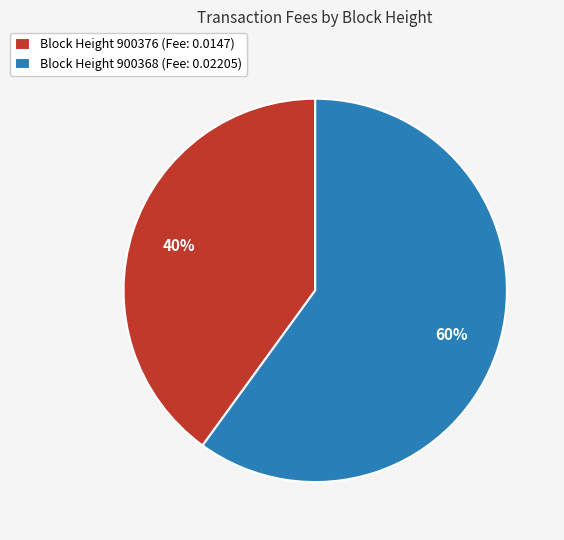

To the nearest percent, what percentage of the pie is Block Height 900376 (Fee: 0.0147)?

40%